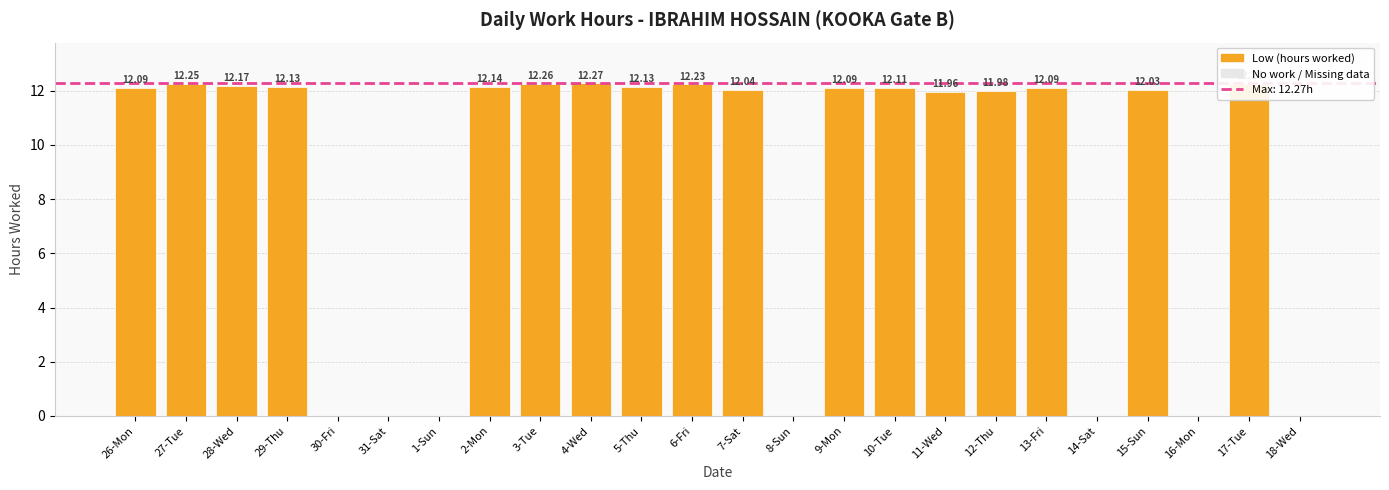

Between 1-Sun and 11-Wed, which is larger?

11-Wed